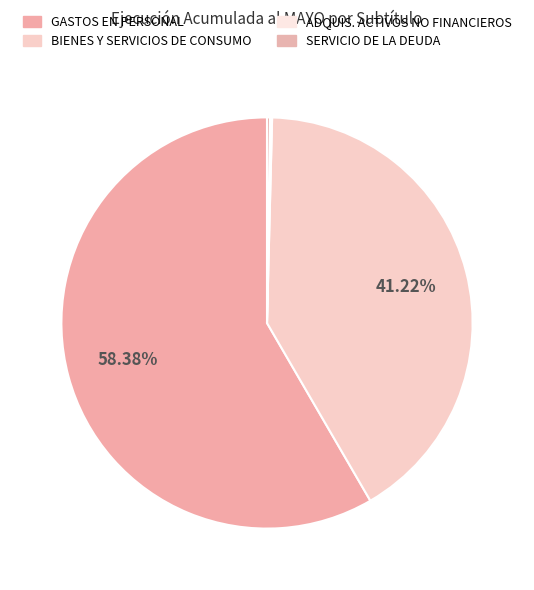

What is the majority slice?

GASTOS EN PERSONAL